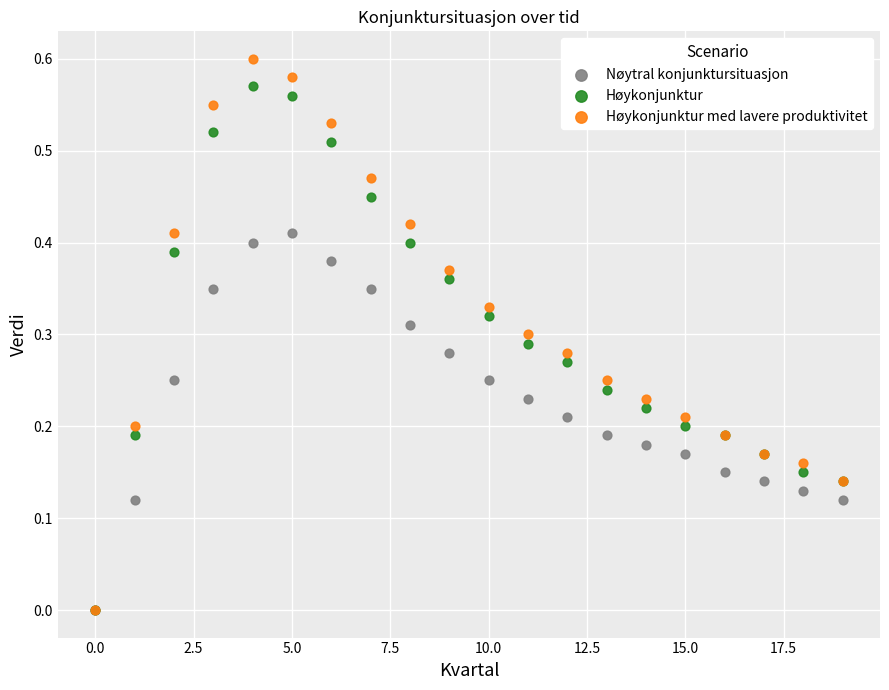

What are all the series names shown in the legend?

Nøytral konjunktursituasjon, Høykonjunktur, Høykonjunktur med lavere produktivitet